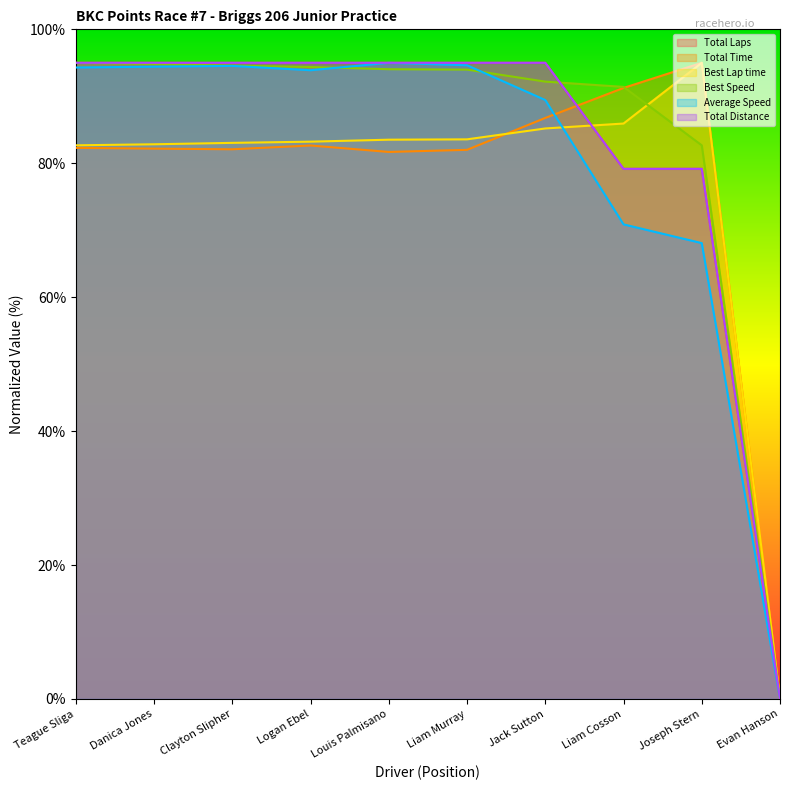

What are all the series names shown in the legend?

Total Laps, Total Time, Best Lap time, Best Speed, Average Speed, Total Distance